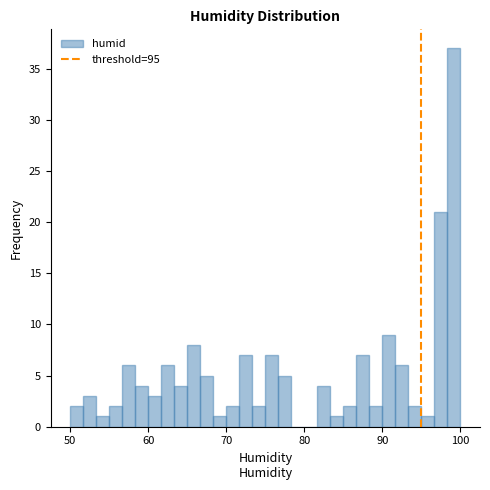

Read against the x-axis, roughly where is the centre of the tallest bar?

99